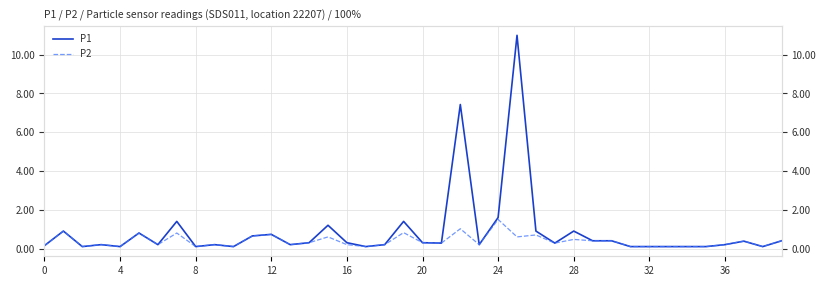

Where is P1 nearest to the value 5?

22